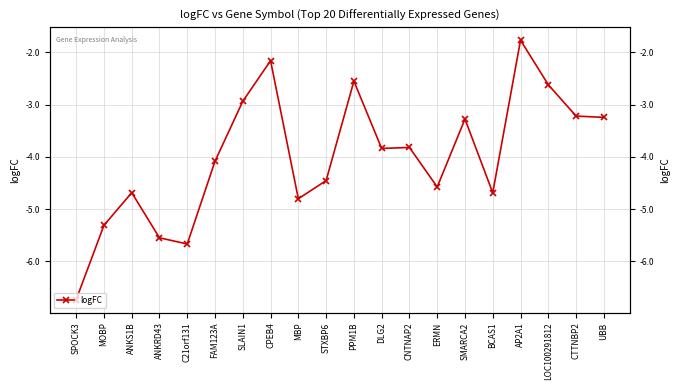

List the labels in order of value, smallest first.

SPOCK3, C21orf131, ANKRD43, MOBP, MBP, BCAS1, ANKS1B, ERMN, STXBP6, FAM123A, DLG2, CNTNAP2, SMARCA2, UBB, CTTNBP2, SLAIN1, LOC100291812, PPM1B, CPEB4, AP2A1